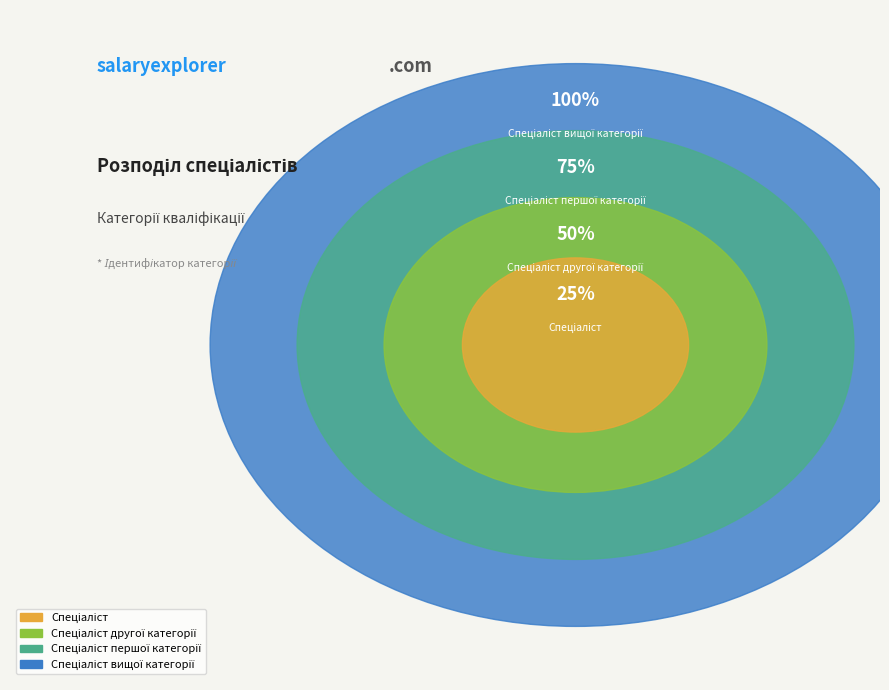

Which category has the biggest portion of the pie?

Спеціаліст вищої категорії